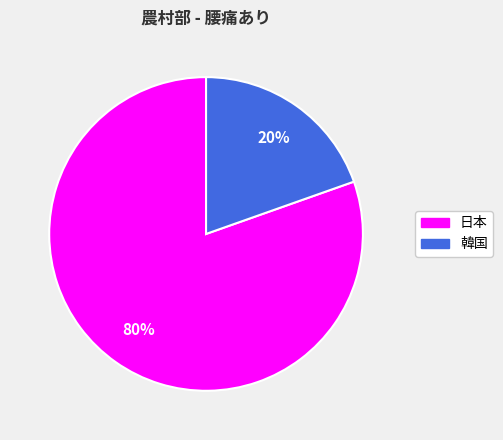

To the nearest percent, what is the average slice percentage?

50%